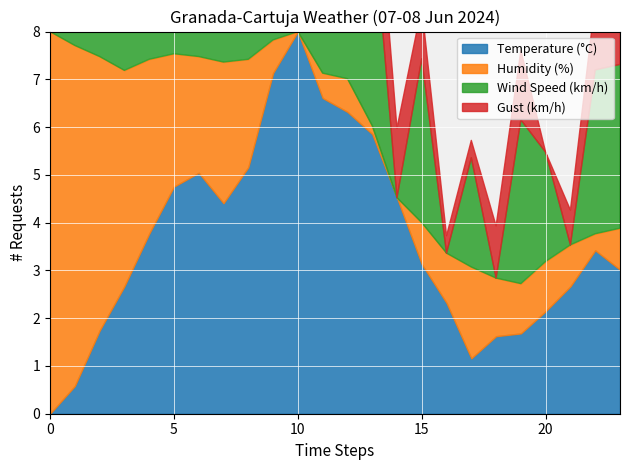

True or false: Gust (km/h) and Wind Speed (km/h) intersect in this chart.

False